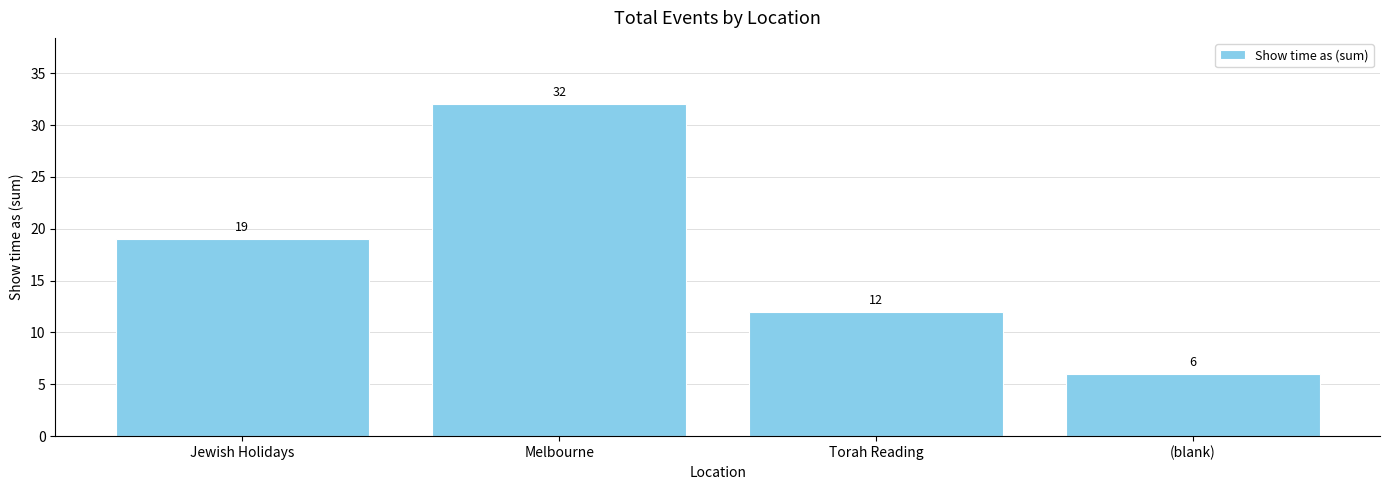

What is the approximate value at (blank), to the nearest 5?

5